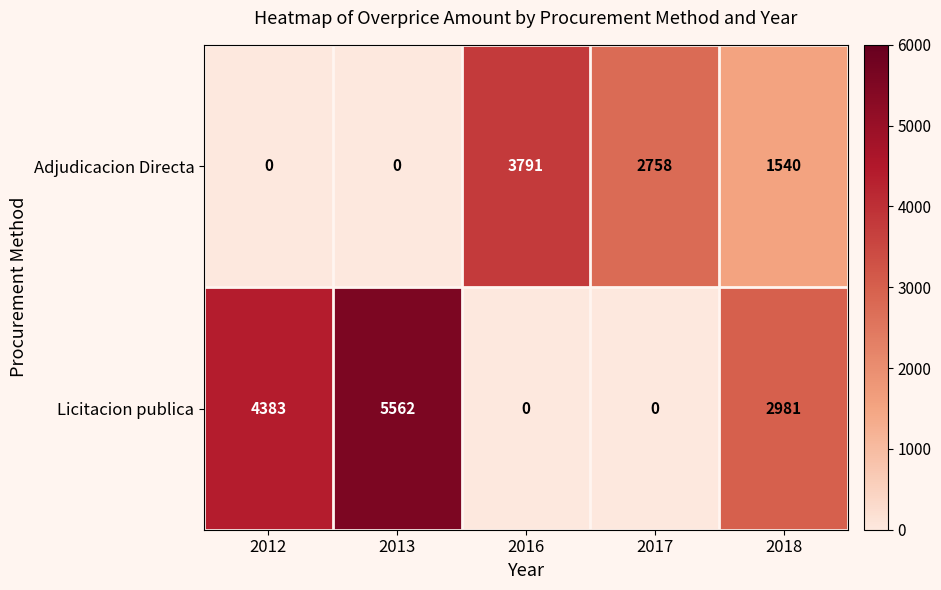

What is the sum of the Licitacion publica values at 2013 and 2016?

5562